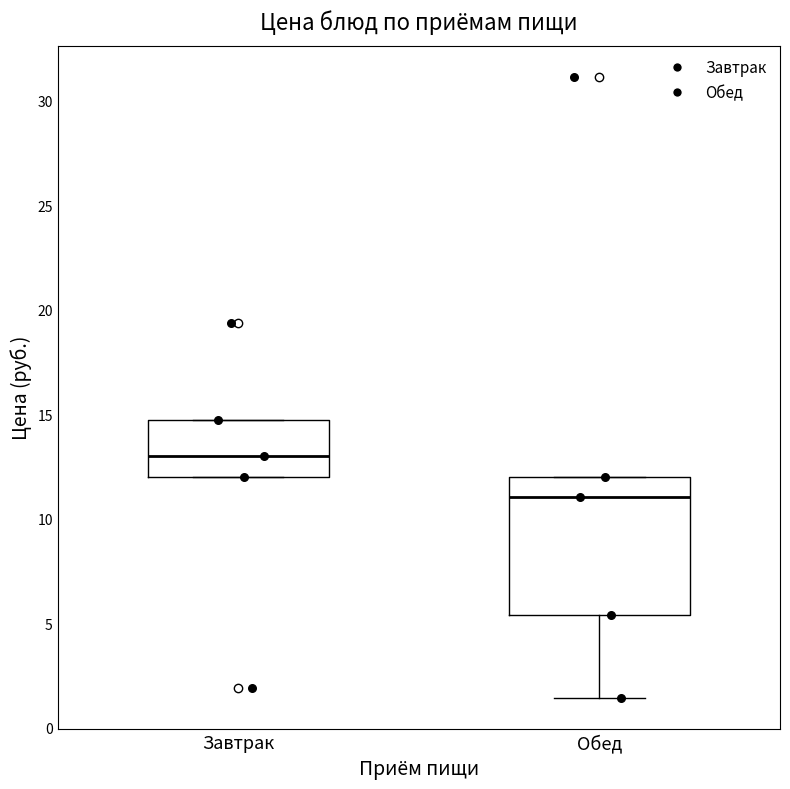

Reading left to right, read every box against the y-axis: the position of its median line, the range the box covers, and the ends of its whiskers. The values are not printed on the chart, so give them approximately, as read against the axis.

Завтрак: median 13.0, box 12.0 to 14.5, whiskers 12.0 to 14.5
Обед: median 11.0, box 5.5 to 12.0, whiskers 1.5 to 12.0